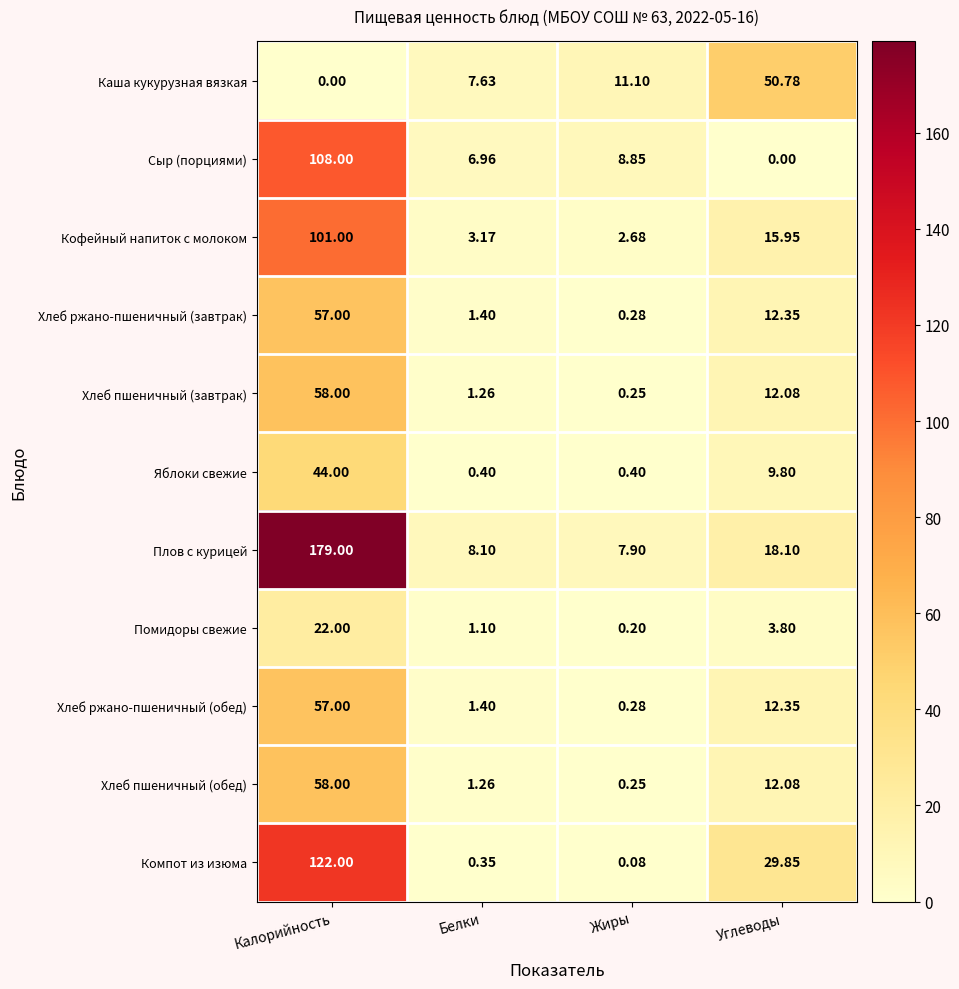

Which series has the widest spread of values?

Плов с курицей